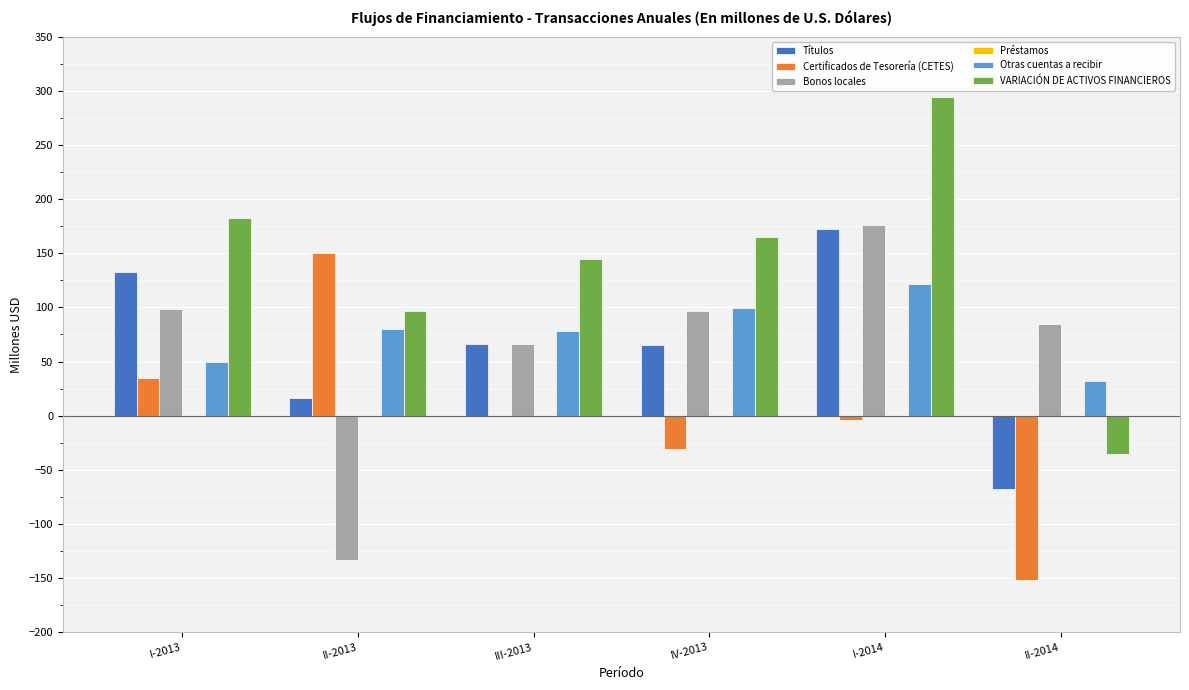

Is it true that VARIACIÓN DE ACTIVOS FINANCIEROS equals 293.6 at I-2013?

False